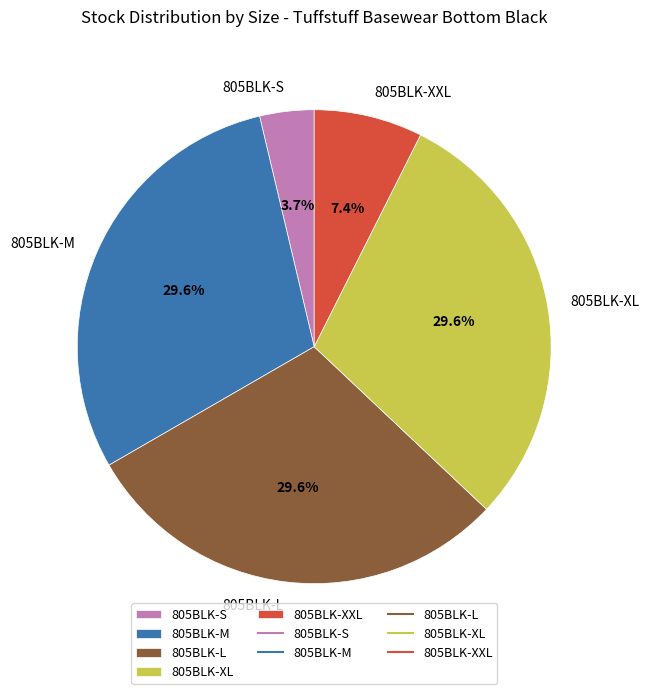

Combined, what portion of the pie is 805BLK-XL and 805BLK-M?

59.3%